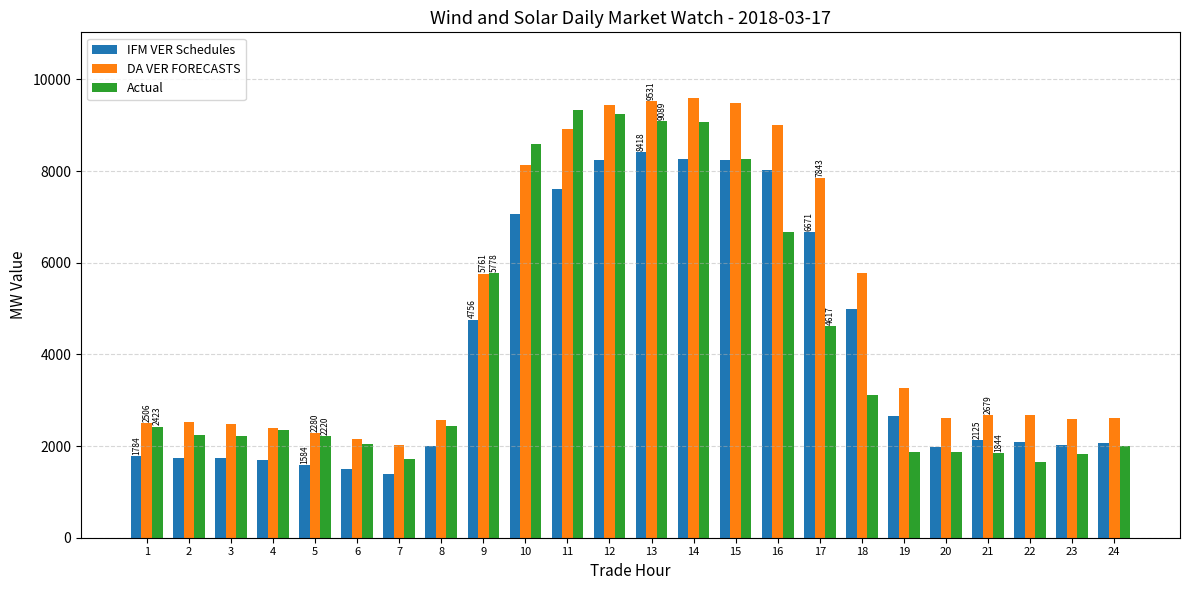

True or false: IFM VER Schedules has a value of 10822.2 at 16.

False